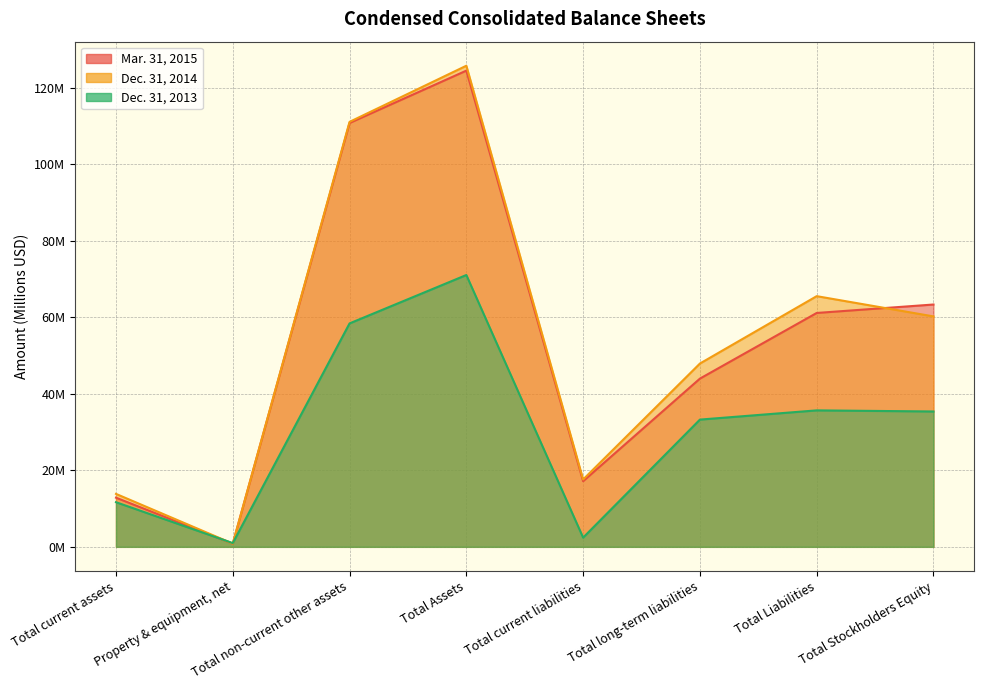

How many lines are shown in the chart?

3